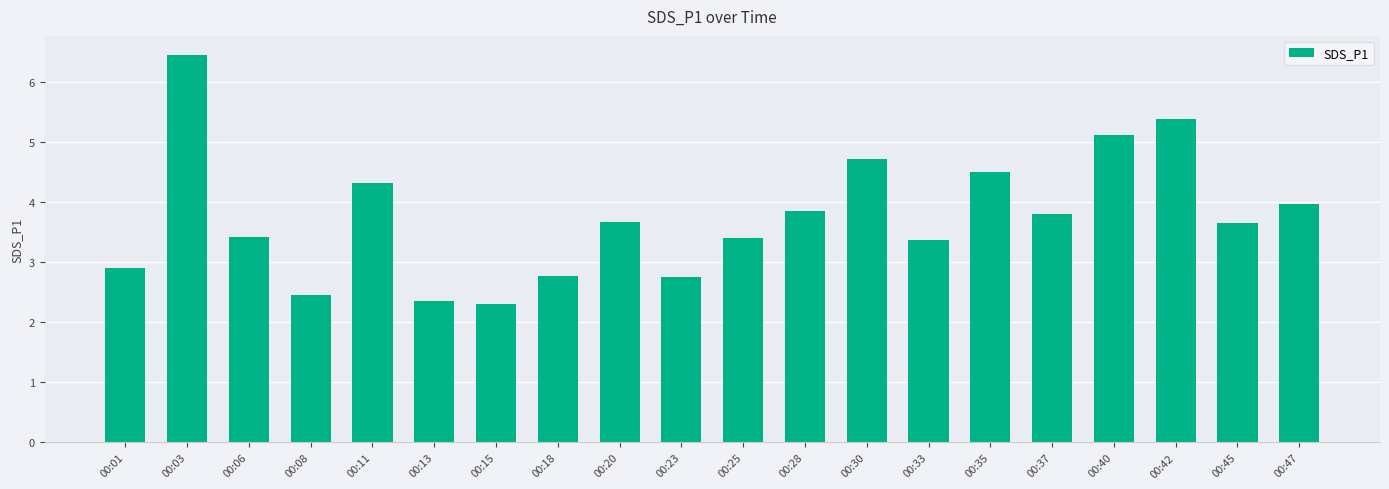

Is it true that the value at 00:01 is 4.8?

False